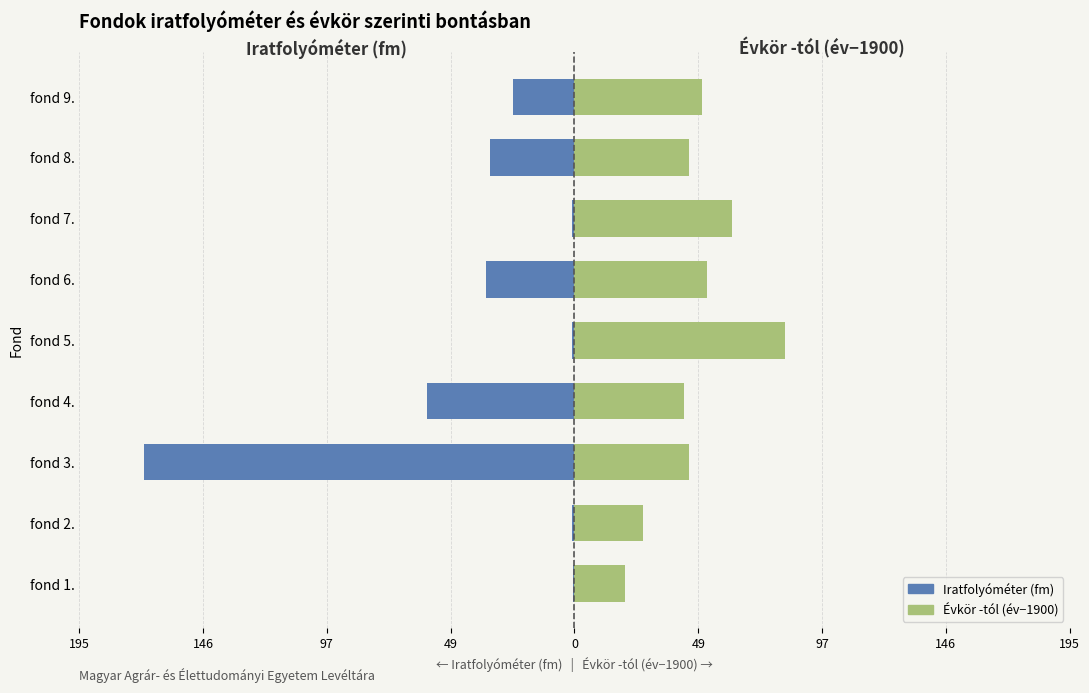

What is the average value of the Iratfolyóméter (fm) series?

-35.9